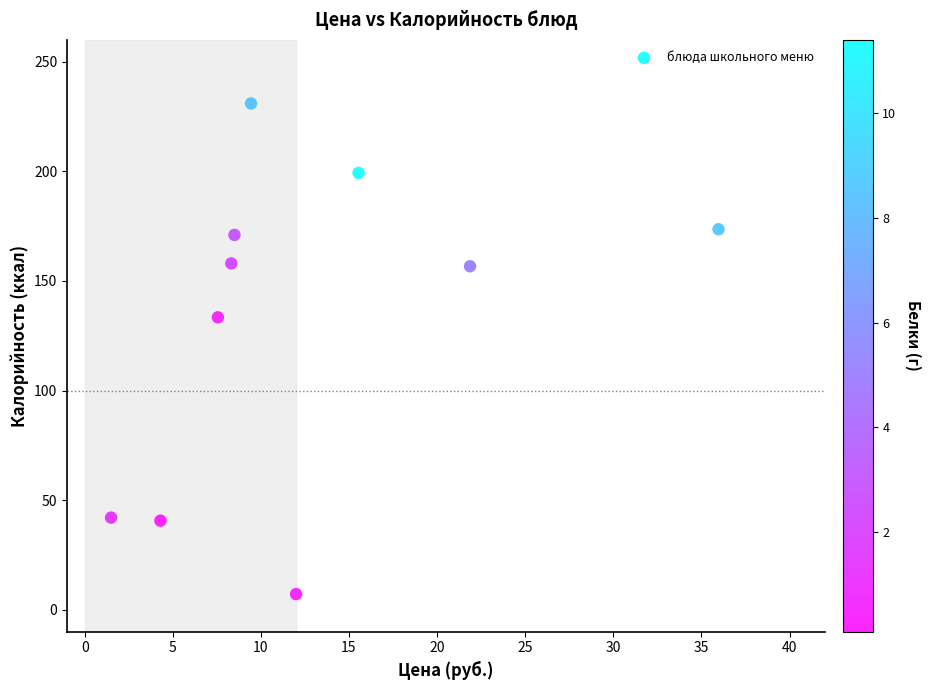

What Y value in the scatter plot is closest to 119?

133.4